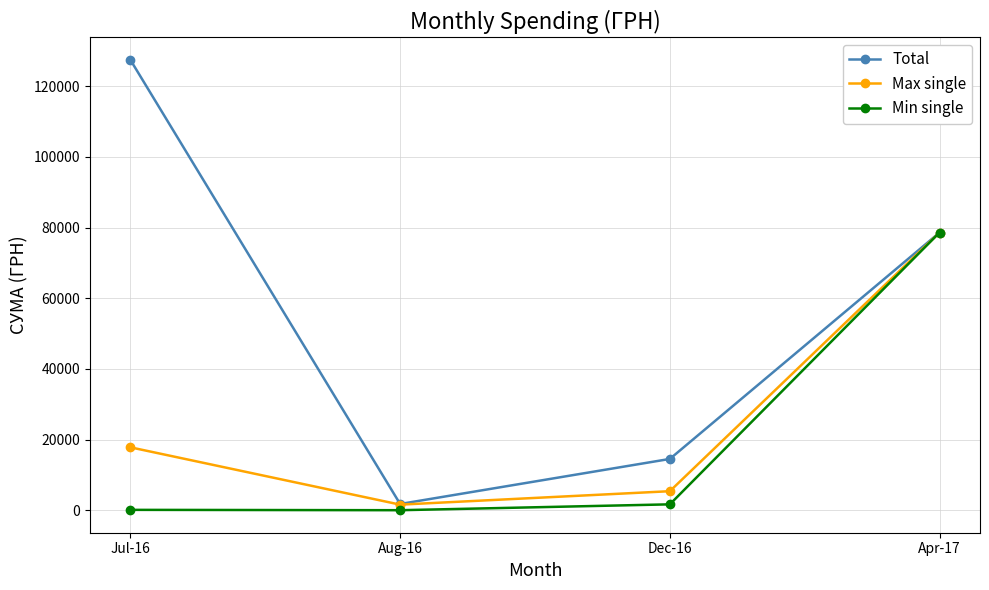

The value of Max single at Apr-17 is 78600.0. True or false?

True